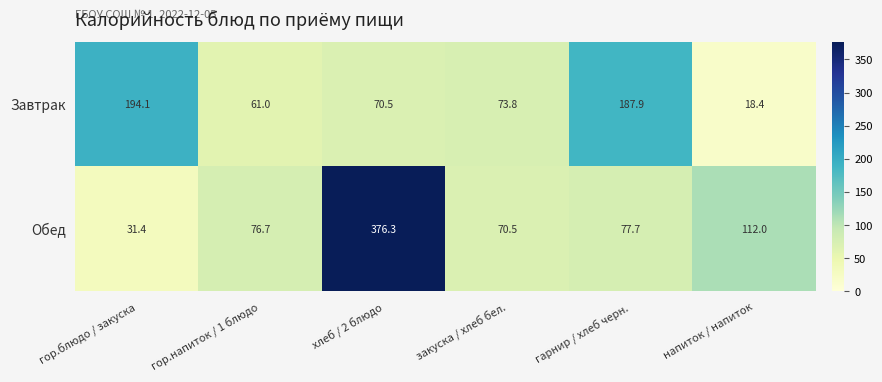

List the series in order of their peak value, highest first.

Обед, Завтрак